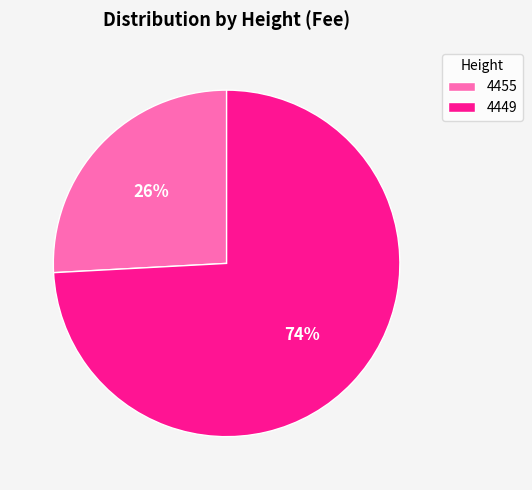

The 4449 slice represents 74% of the pie. True or false?

True